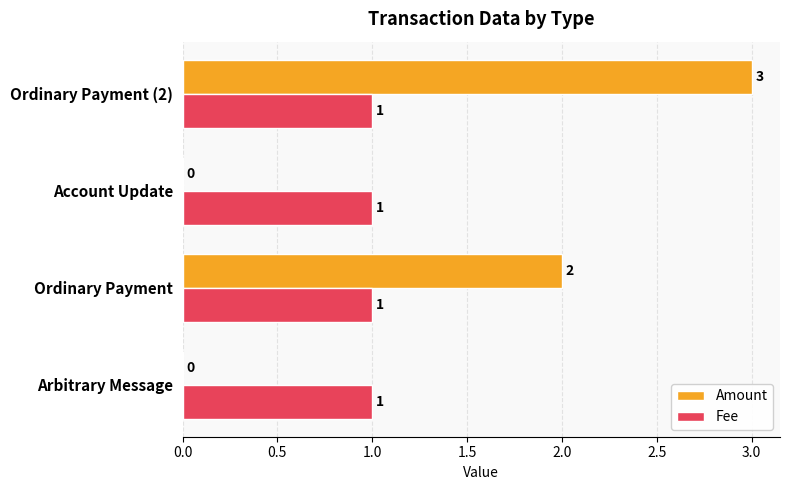

At which category is the sum across all series the highest?

Ordinary Payment (2)